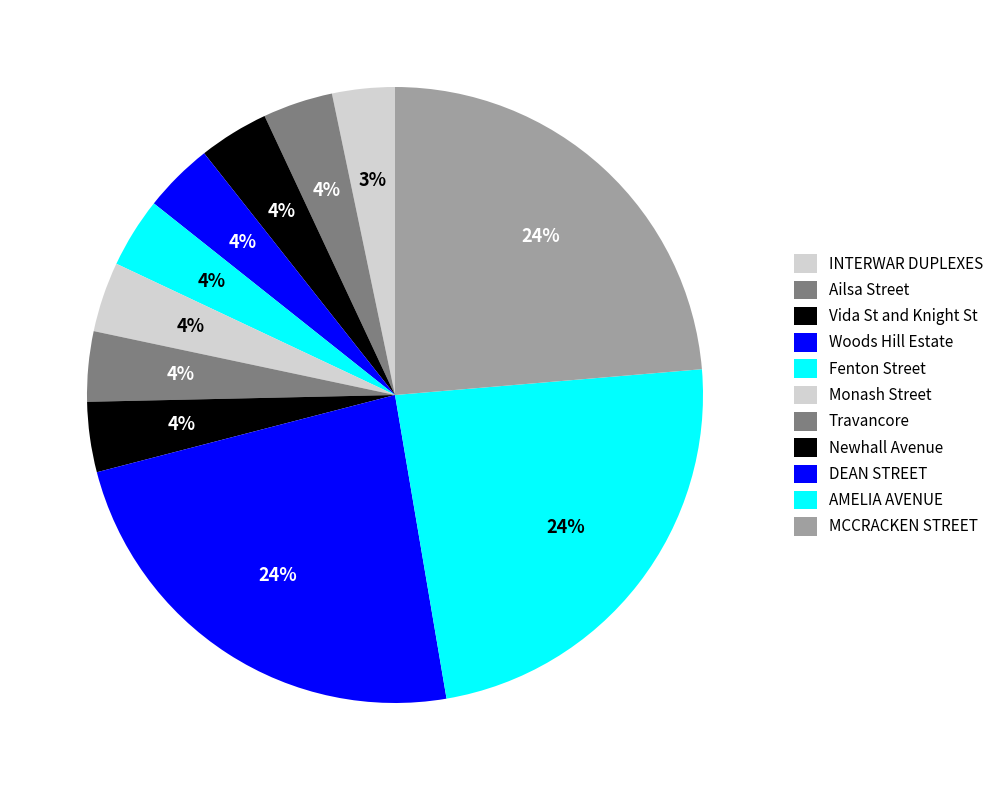

What percentage is the AMELIA AVENUE slice, to the nearest percent?

24%